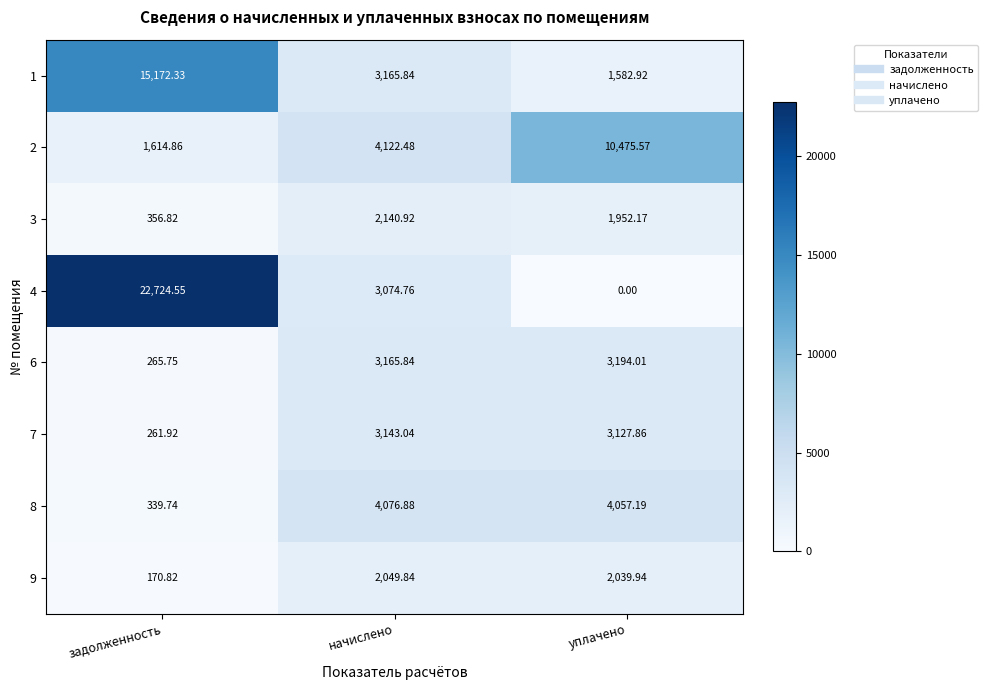

At which category is the sum across all series the highest?

задолженность